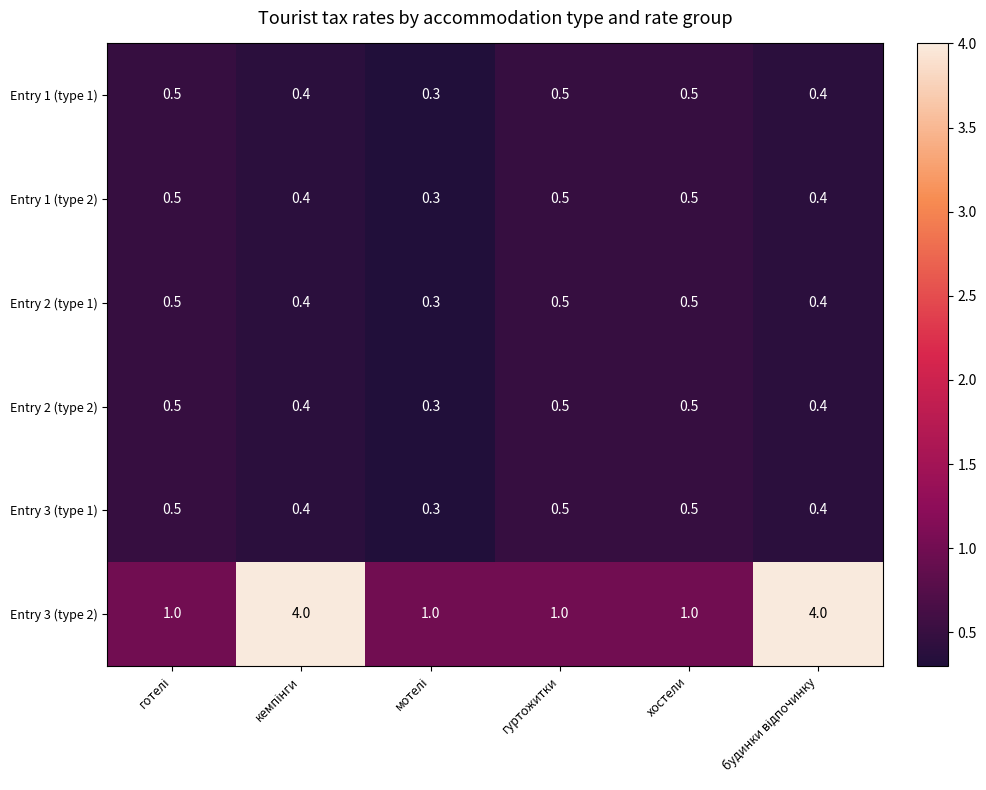

What is the maximum value shown in the chart?

4.0